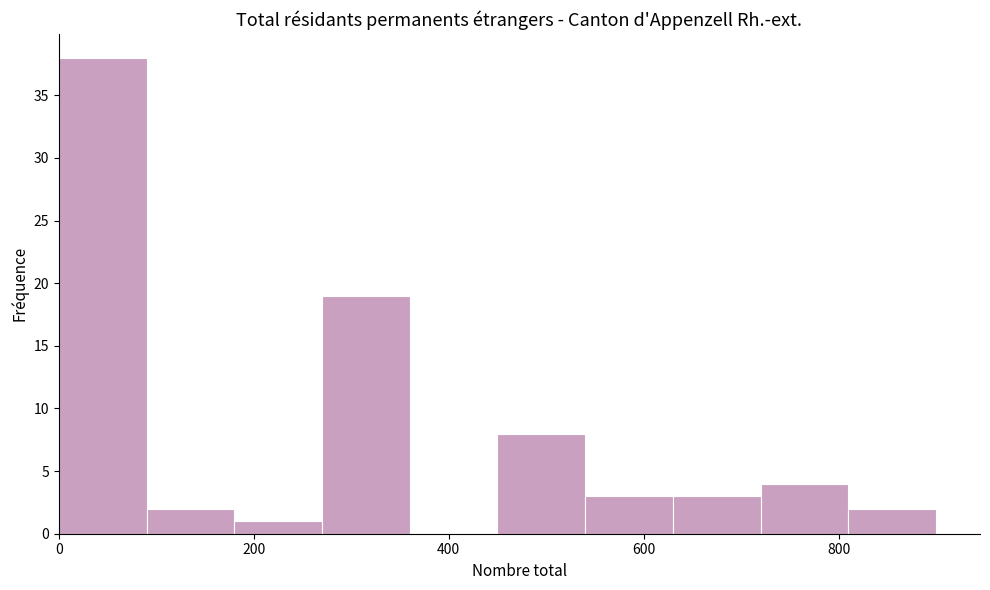

Reading left to right, transcribe this chart: for each bar, give the range it covers on the x-axis and its height. Neither the bar edges nor the heights are printed on the chart, so give them approximately, as read against the axes.

0 to 90: 38
90 to 180: 2
180 to 270: 1
270 to 360: 19
360 to 450: 0
450 to 540: 8
540 to 630: 3
630 to 720: 3
720 to 810: 4
810 to 900: 2